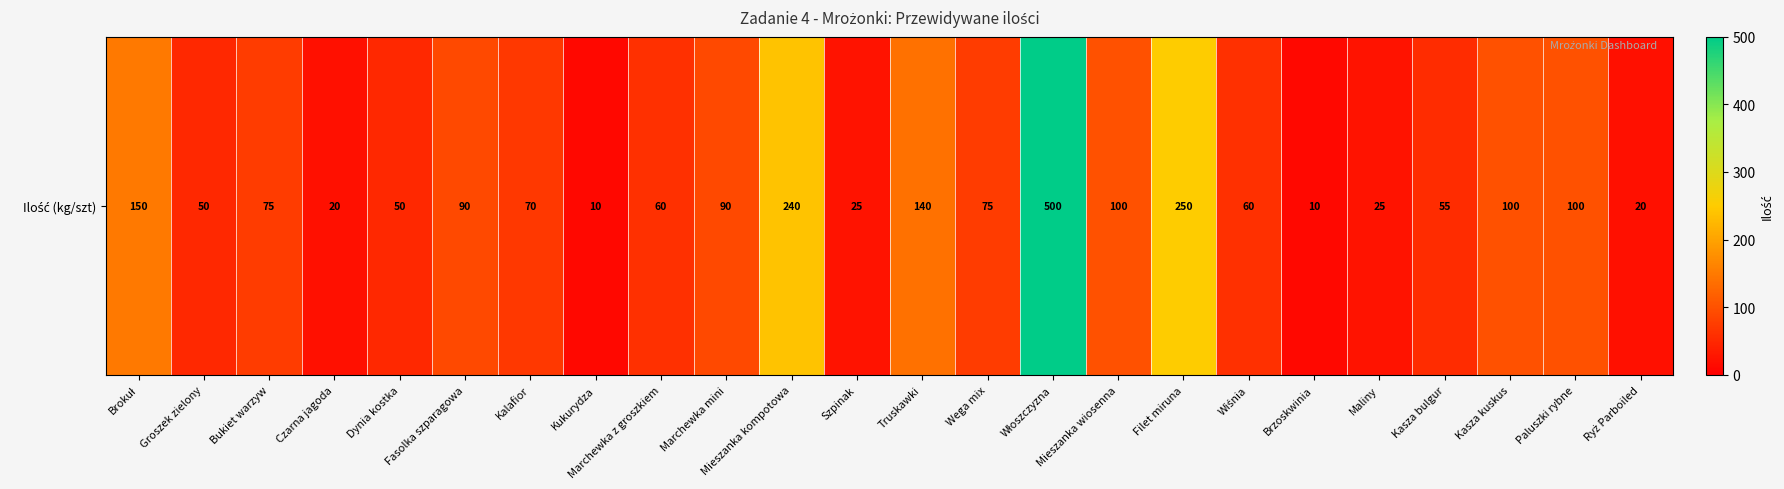

Rank the categories by value from highest to lowest.

Włoszczyzna, Filet miruna, Mieszanka kompotowa, Brokuł, Truskawki, Mieszanka wiosenna, Kasza kuskus, Paluszki rybne, Fasolka szparagowa, Marchewka mini, Bukiet warzyw, Wega mix, Kalafior, Marchewka z groszkiem, Wiśnia, Kasza bulgur, Groszek zielony, Dynia kostka, Szpinak, Maliny, Czarna jagoda, Ryż Parboiled, Kukurydza, Brzoskwinia